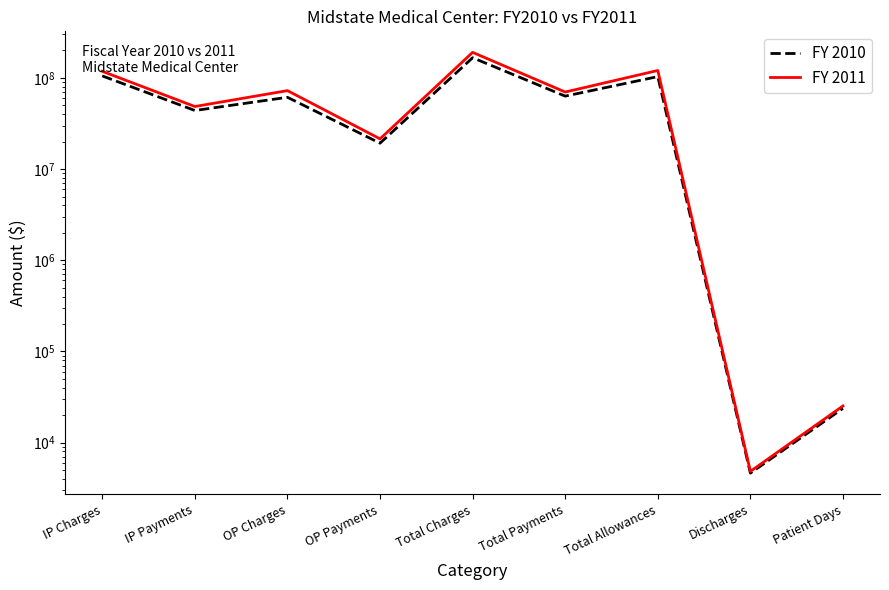

What is the sum of all FY 2011 values?

642286390